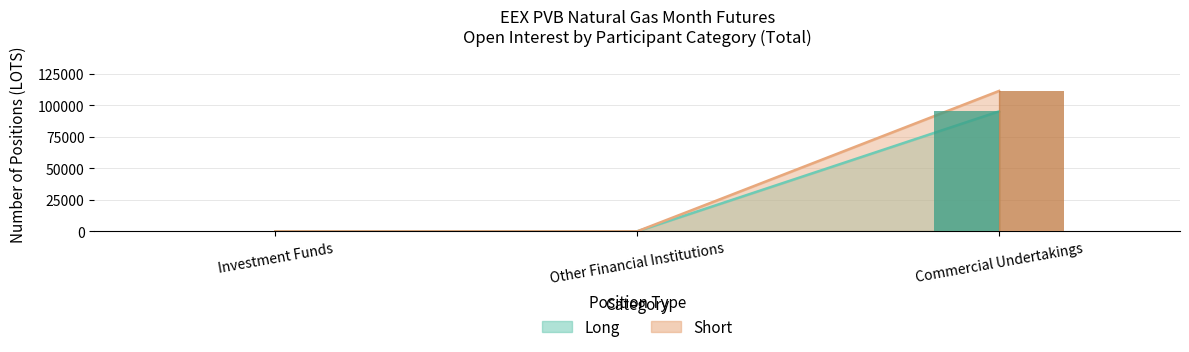

Reading right to left, extract all data points from this chart.

Long: Commercial Undertakings=95220	Other Financial Institutions=0	Investment Funds=0
Short: Commercial Undertakings=111440	Other Financial Institutions=0	Investment Funds=0